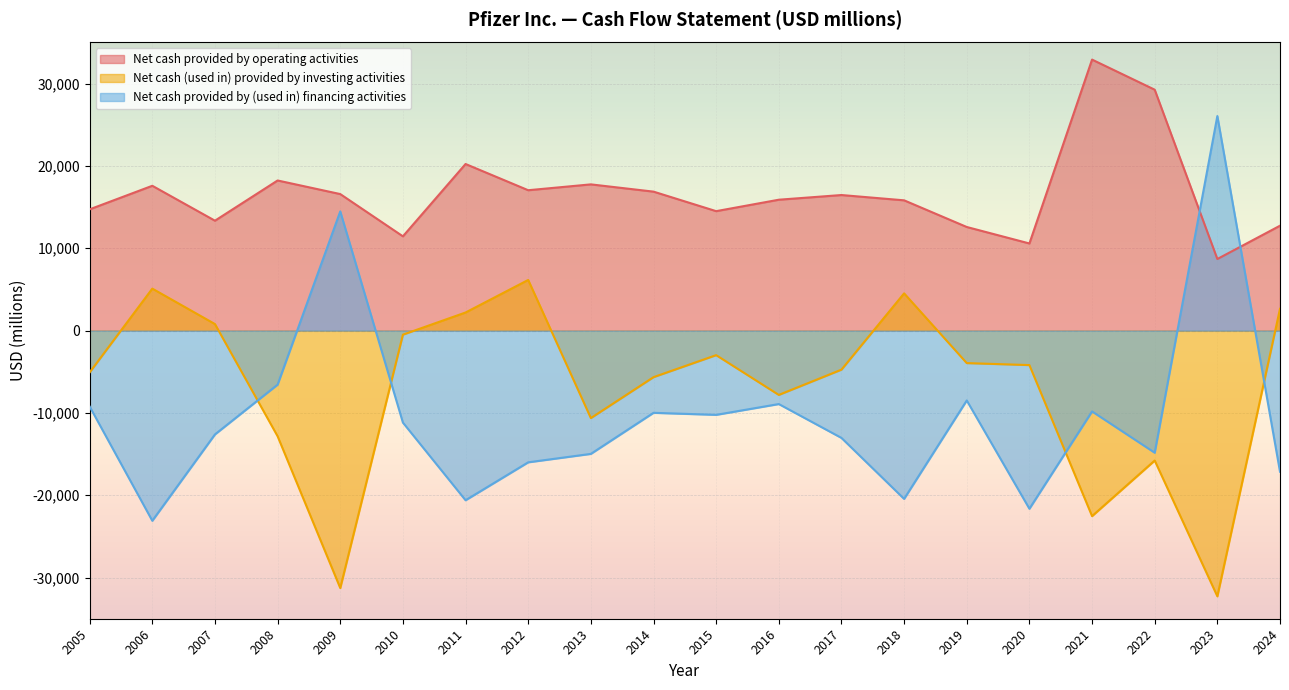

How many lines are shown in the chart?

3